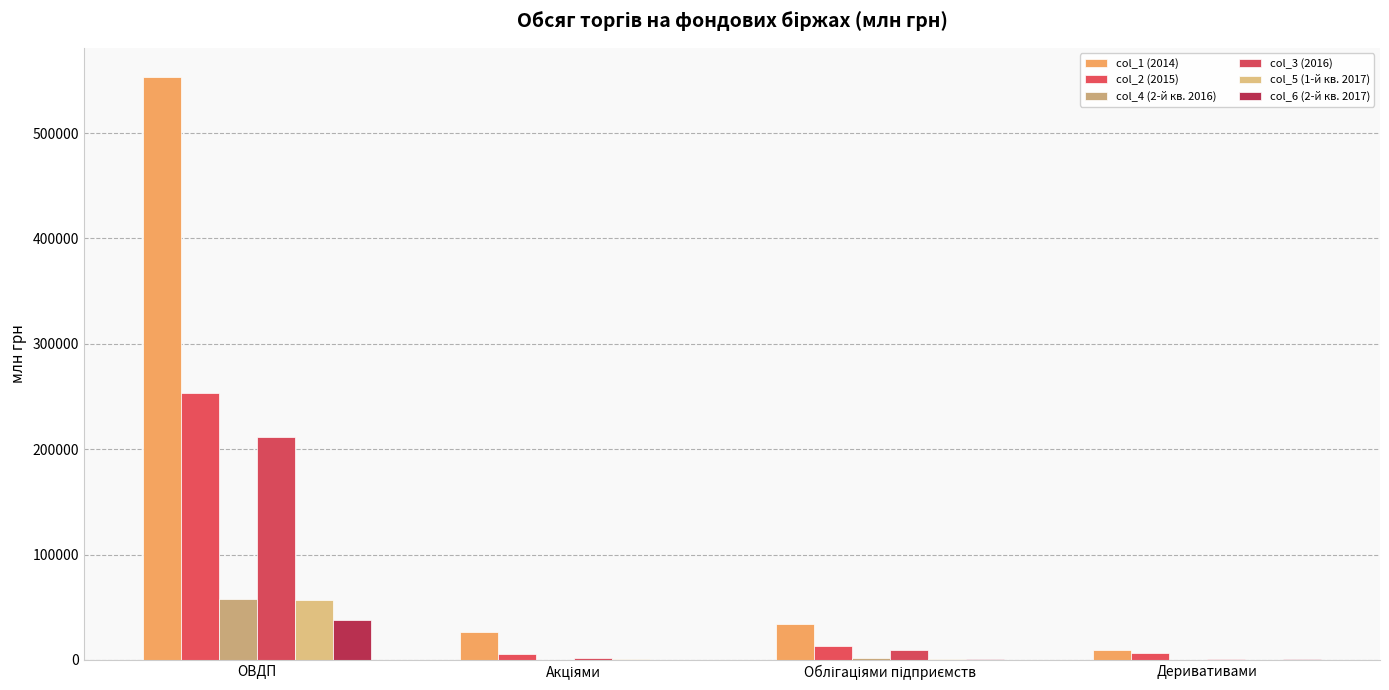

Between Облігаціями підприємств and Акціями, which is larger?

Облігаціями підприємств